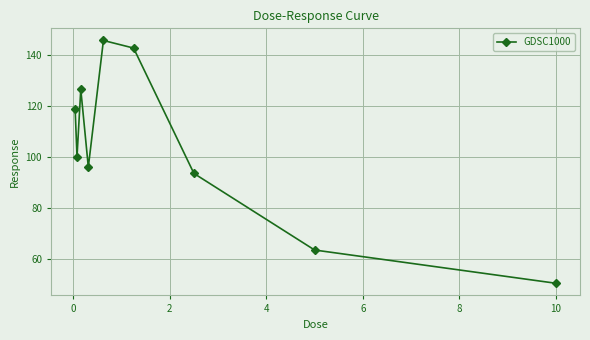

How many values are below 100?

4